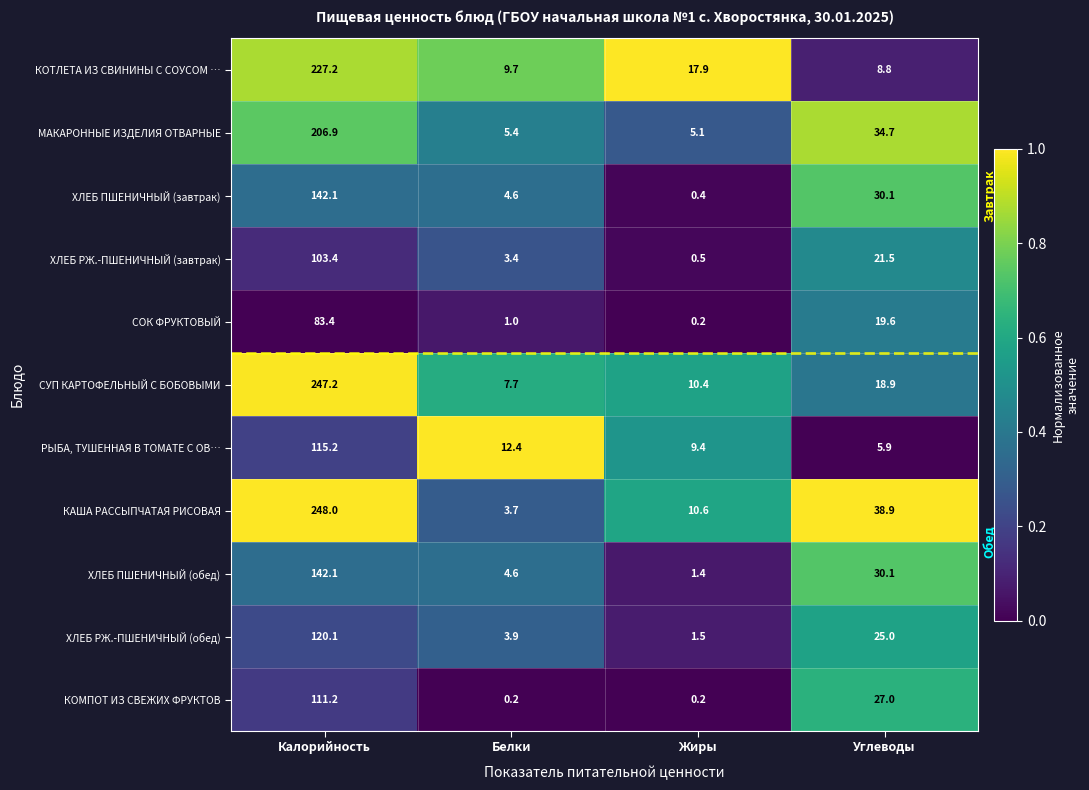

Is it true that РЫБА, ТУШЕННАЯ В ТОМАТЕ С ОВ… equals 2.9 at Углеводы?

False